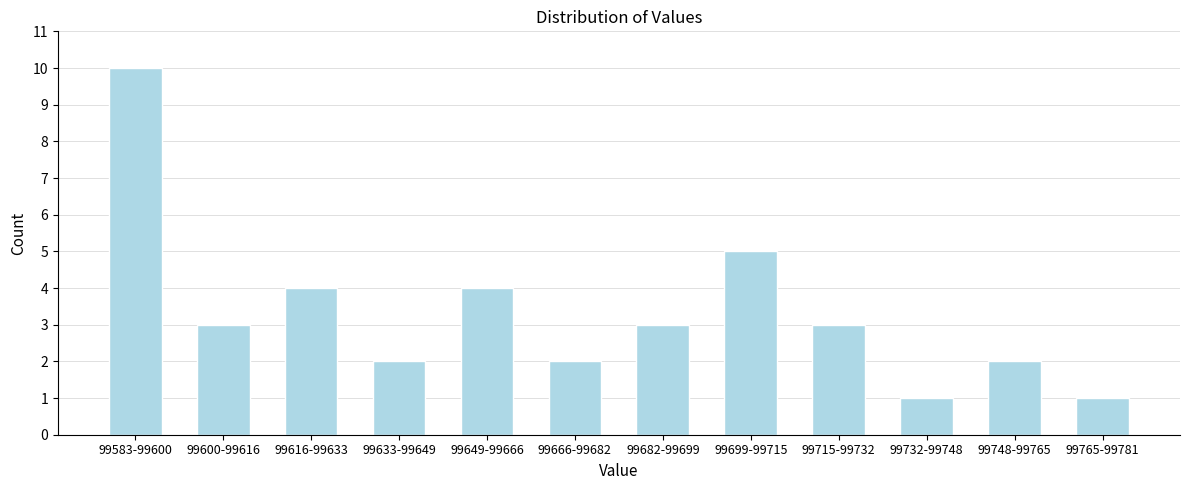

Reading right to left, transcribe all the data shown in this chart.

99765-99781=1	99748-99765=2	99732-99748=1	99715-99732=3	99699-99715=5	99682-99699=3	99666-99682=2	99649-99666=4	99633-99649=2	99616-99633=4	99600-99616=3	99583-99600=10